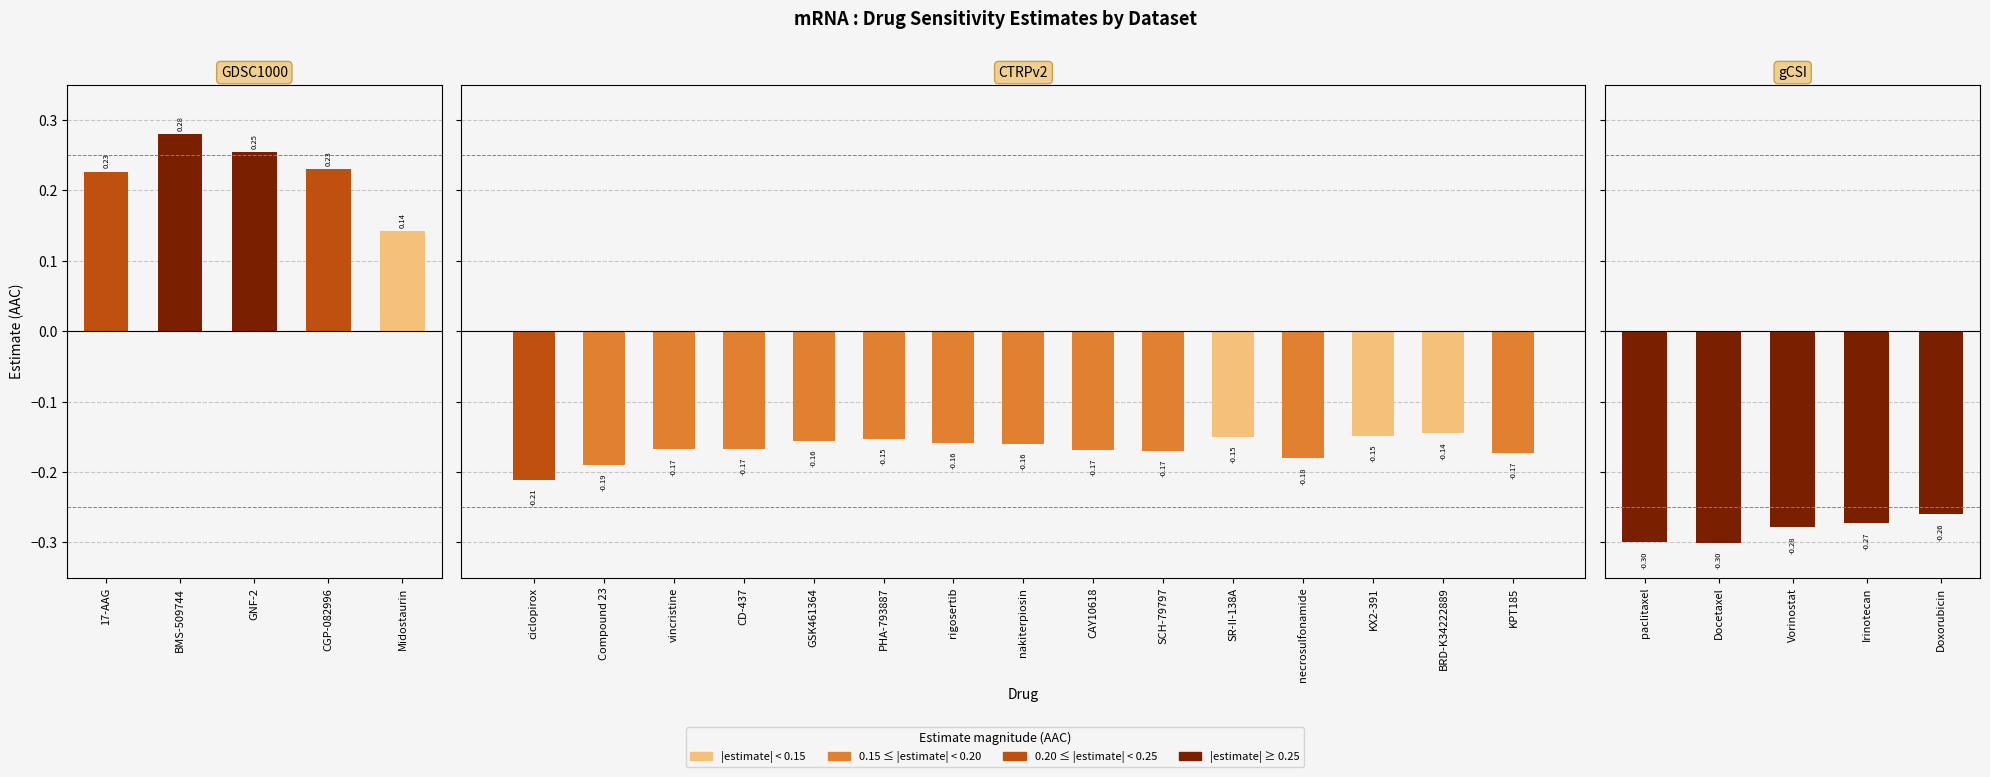

Which series has the largest total across all categories?

GDSC1000